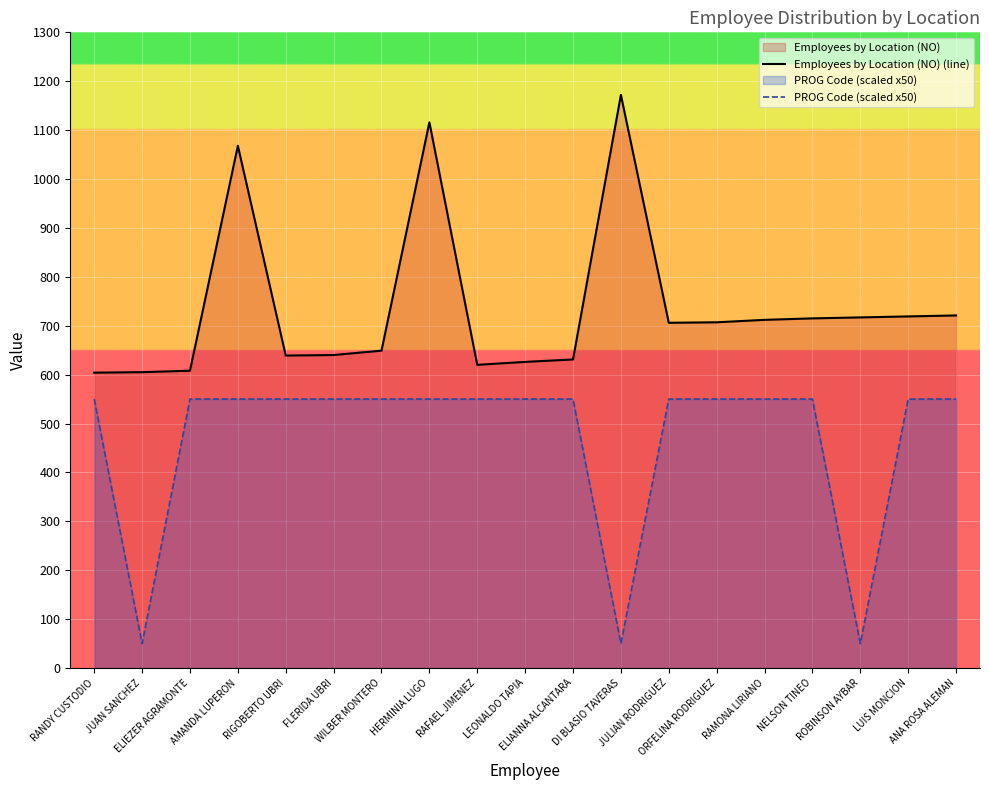

Reading left to right, transcribe all the data shown in this chart.

Employees by Location (NO) (line): RANDY CUSTODIO=604	JUAN SANCHEZ=605	ELIEZER AGRAMONTE=608	AMANDA LUPERON=1068	RIGOBERTO UBRI=639	FLERIDA UBRI=640	WILBER MONTERO=649	HERMINIA LUGO=1116	RAFAEL JIMENEZ=620	LEONALDO TAPIA=626	ELIANNA ALCANTARA=631	DI BLASIO TAVERAS=1172	JULIAN RODRIGUEZ=706	ORFELINA RODRIGUEZ=707	RAMONA LIRIANO=712	NELSON TINEO=715	ROBINSON AYBAR=717	LUIS MONCION=719	ANA ROSA ALEMAN=721
PROG Code (scaled x50): RANDY CUSTODIO=550	JUAN SANCHEZ=50	ELIEZER AGRAMONTE=550	AMANDA LUPERON=550	RIGOBERTO UBRI=550	FLERIDA UBRI=550	WILBER MONTERO=550	HERMINIA LUGO=550	RAFAEL JIMENEZ=550	LEONALDO TAPIA=550	ELIANNA ALCANTARA=550	DI BLASIO TAVERAS=50	JULIAN RODRIGUEZ=550	ORFELINA RODRIGUEZ=550	RAMONA LIRIANO=550	NELSON TINEO=550	ROBINSON AYBAR=50	LUIS MONCION=550	ANA ROSA ALEMAN=550